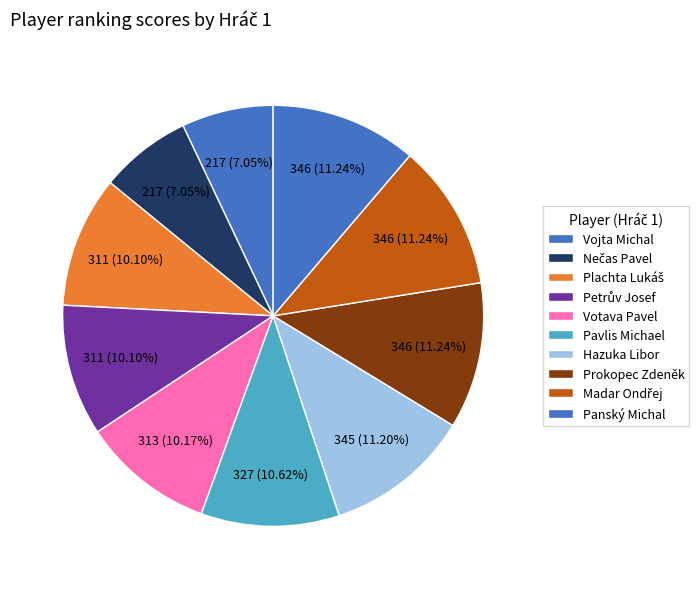

Is there a majority slice in this chart?

No